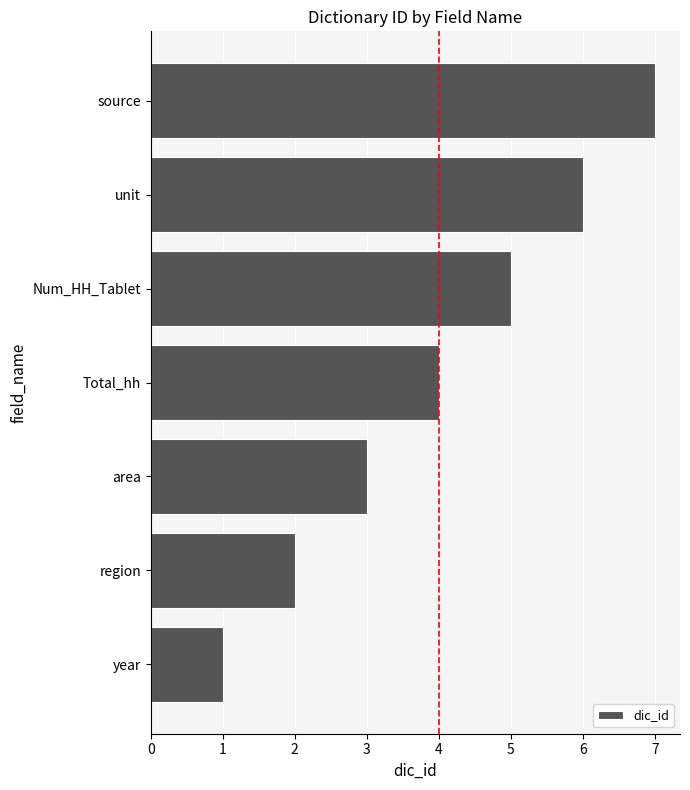

What is the sum of all values?

28